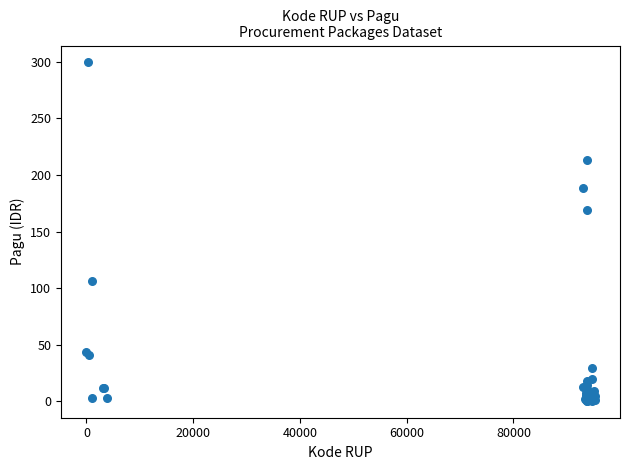

What Y value in the scatter plot is closest to 149?

169.3